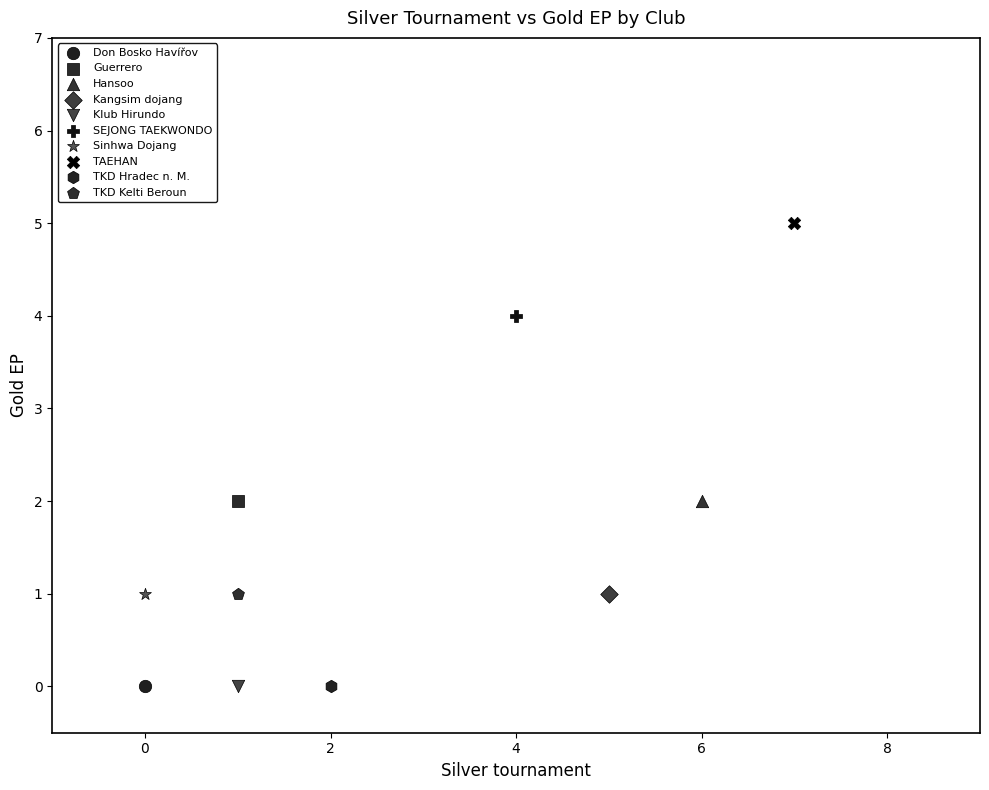

What are all the series names shown in the legend?

Don Bosko Havířov, Guerrero, Hansoo, Kangsim dojang, Klub Hirundo, SEJONG TAEKWONDO, Sinhwa Dojang, TAEHAN, TKD Hradec n. M., TKD Kelti Beroun